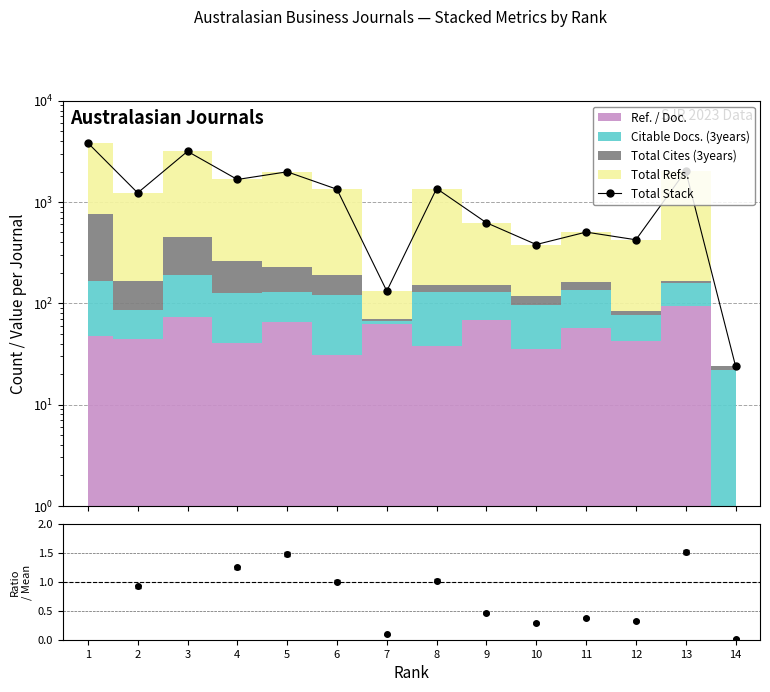

Reading left to right, list all the values displayed in this chart.

3831.7	1230.4	3163.3	1668.2	1986.1	1335.9	132.0	1357.8	623.6	380.0	504.2	423.4	2032.4	24.0